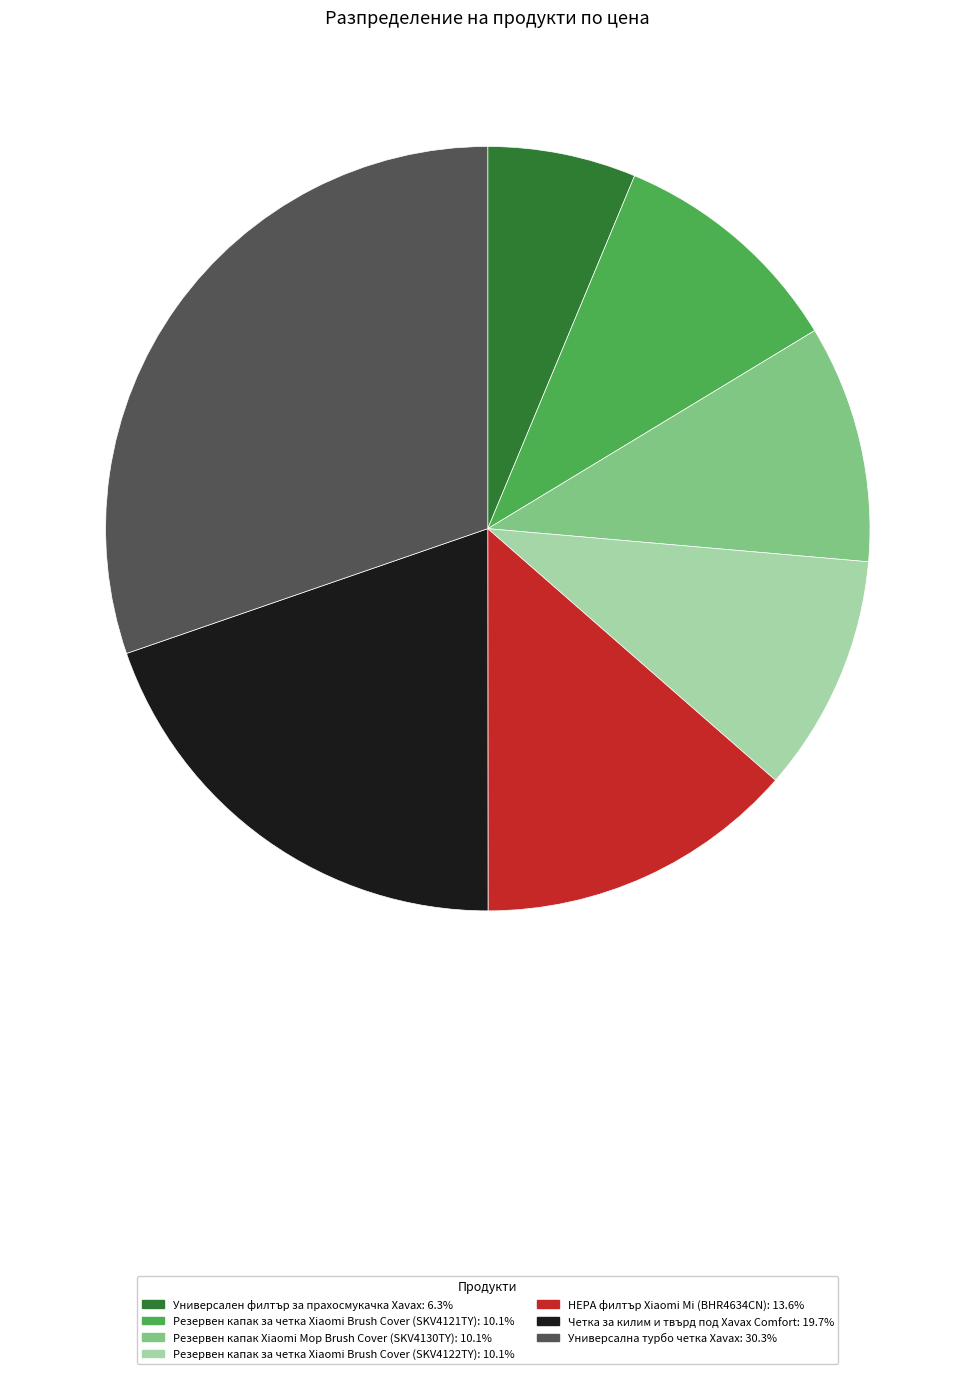

Which slice is the smallest?

Универсален филтър за прахосмукачка Xavax